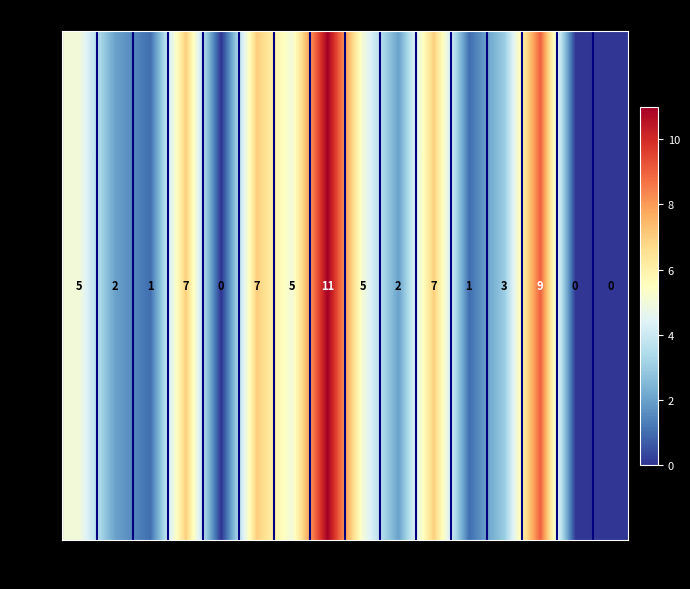

Rank the categories by value from lowest to highest.

5, 15, 16, 3, 12, 2, 10, 13, 1, 7, 9, 4, 6, 11, 14, 8